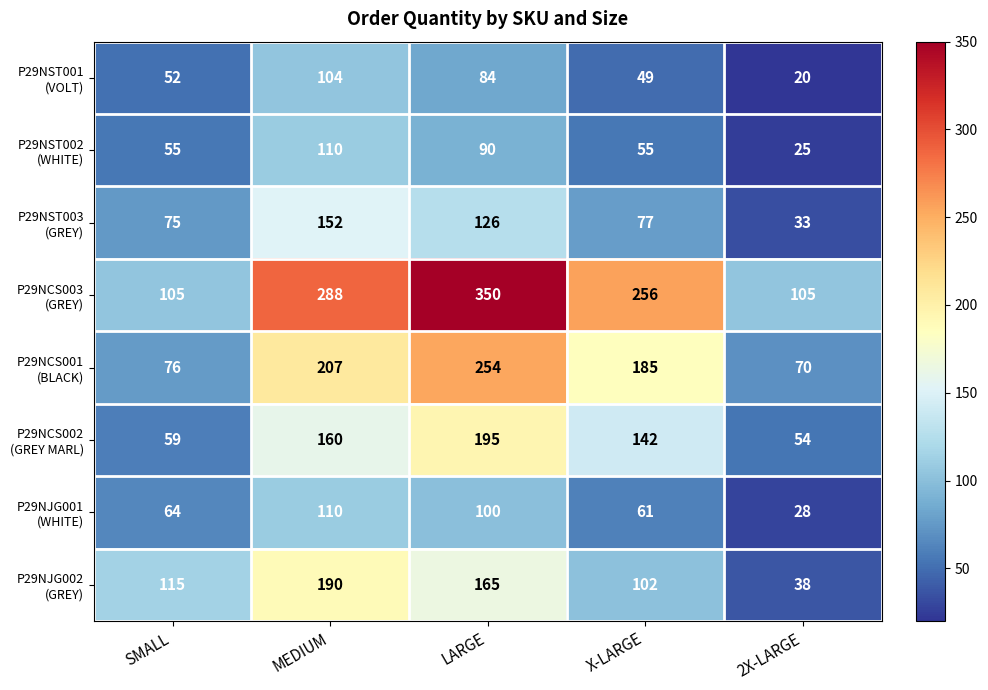

What is the minimum value shown in the chart?

20